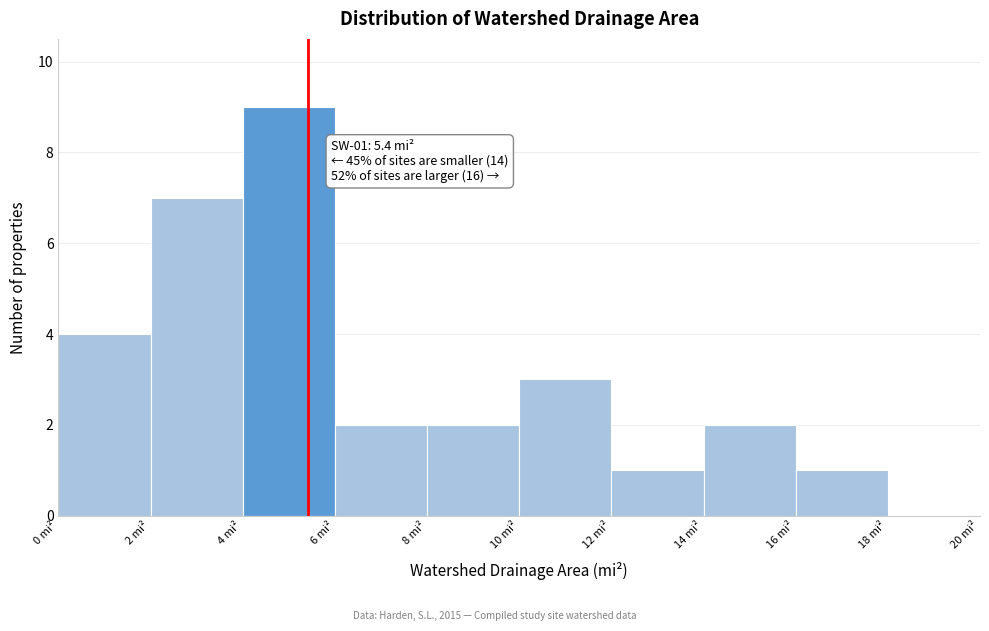

Which range on the x-axis has the tallest bar?

4 to 6